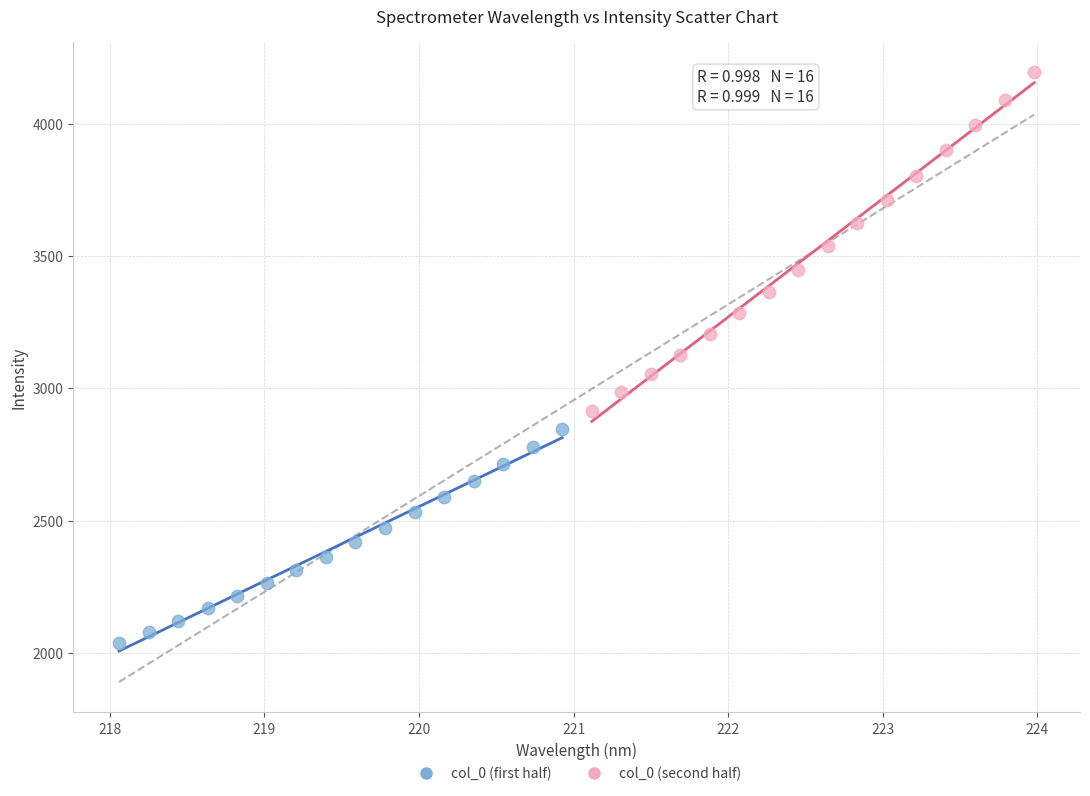

What are all the series names shown in the legend?

col_0 (first half), col_0 (second half)